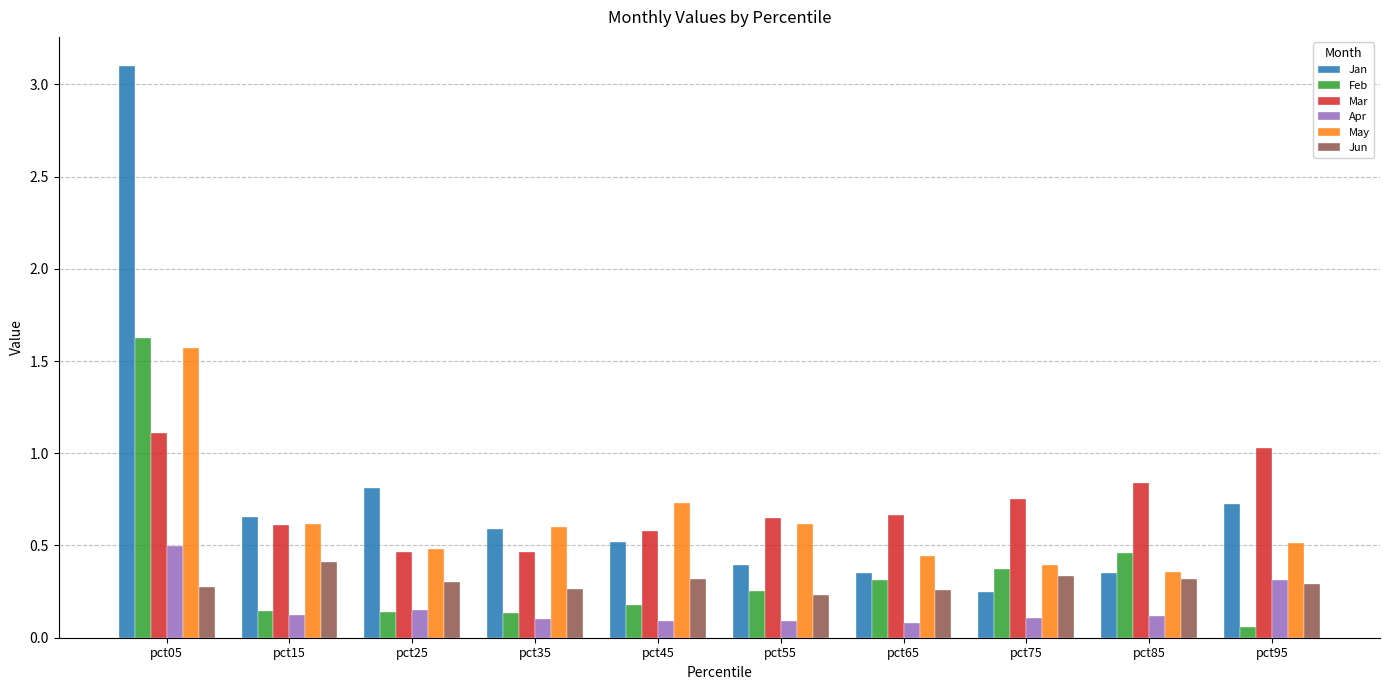

What is the sum of all Feb values?

3.7